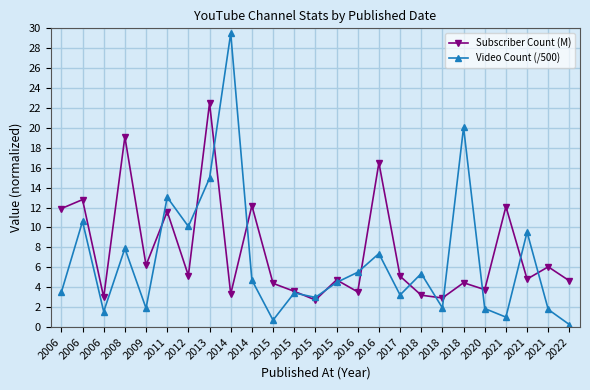

What are all the series names shown in the legend?

Subscriber Count (M), Video Count (/500)